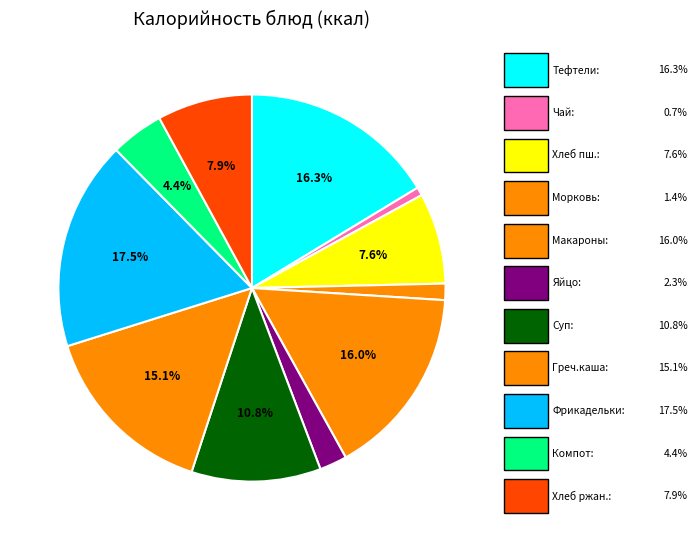

Rank the categories by value from lowest to highest.

Чай с лимоном, Морковь в нарезке, Яйцо вареное, Компот из смородины, Хлеб пшеничный, Хлеб ржано-пшеничный, Суп картофельный, Каша гречневая, Макароны отварные, Тефтели с овощами, Фрикадельки детские